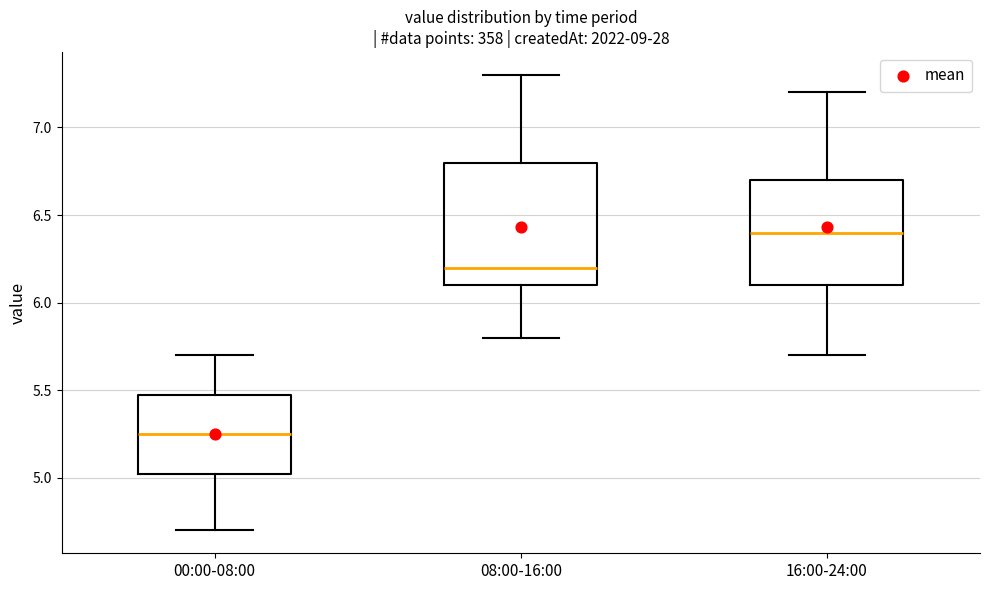

Comparing the boxes themselves (not the whiskers), which one is the tallest?

08:00-16:00